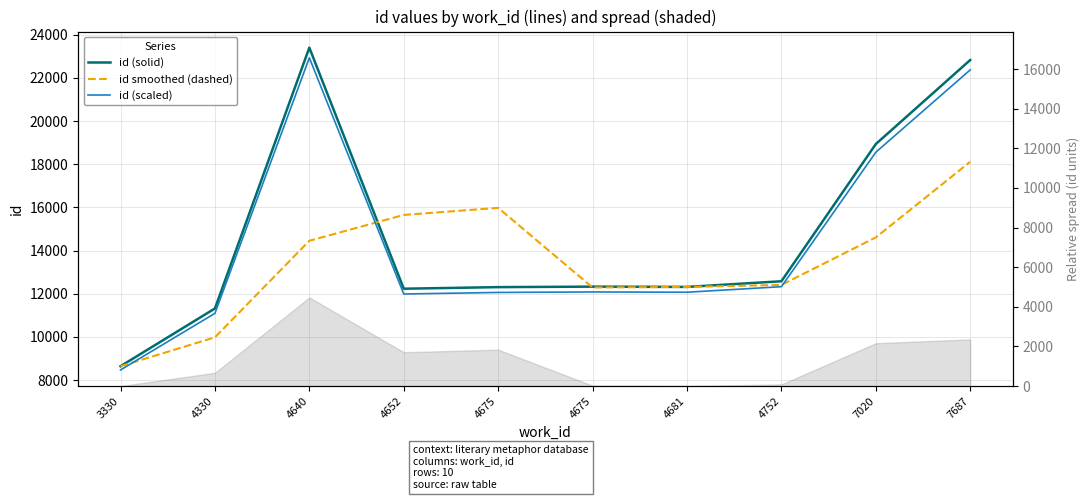

Reading left to right, list all the values displayed in this chart.

id (solid): 3330=8644.0	4330=11319.0	4640=23399.0	4652=12234.0	4675=12307.0	4675=12330.0	4681=12317.0	4752=12579.0	7020=18934.0	7687=22827.0
id smoothed (dashed): 3330=8644.0	4330=9981.5	4640=14454.0	4652=15650.7	4675=15980.0	4675=12290.3	4681=12318.0	4752=12408.7	7020=14610.0	7687=18113.3
id (scaled): 3330=8471.1	4330=11092.6	4640=22931.0	4652=11989.3	4675=12060.9	4675=12083.4	4681=12070.7	4752=12327.4	7020=18555.3	7687=22370.5